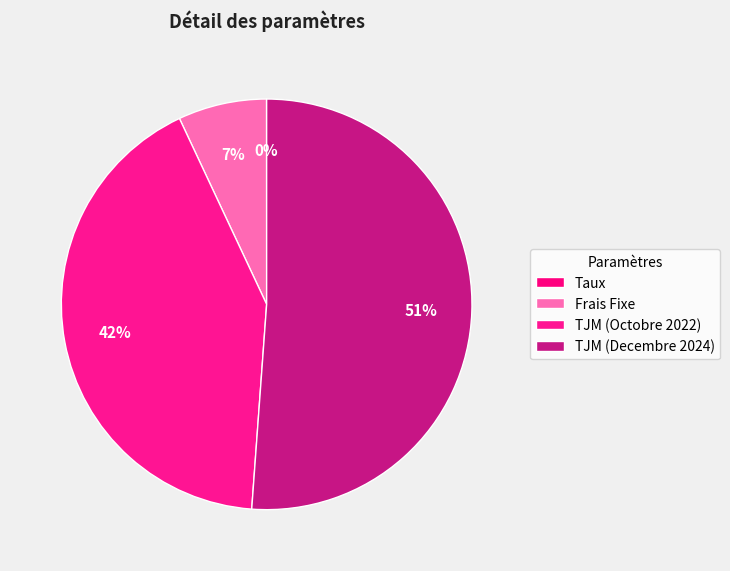

What percentage is the TJM (Decembre 2024) slice, to the nearest percent?

51%